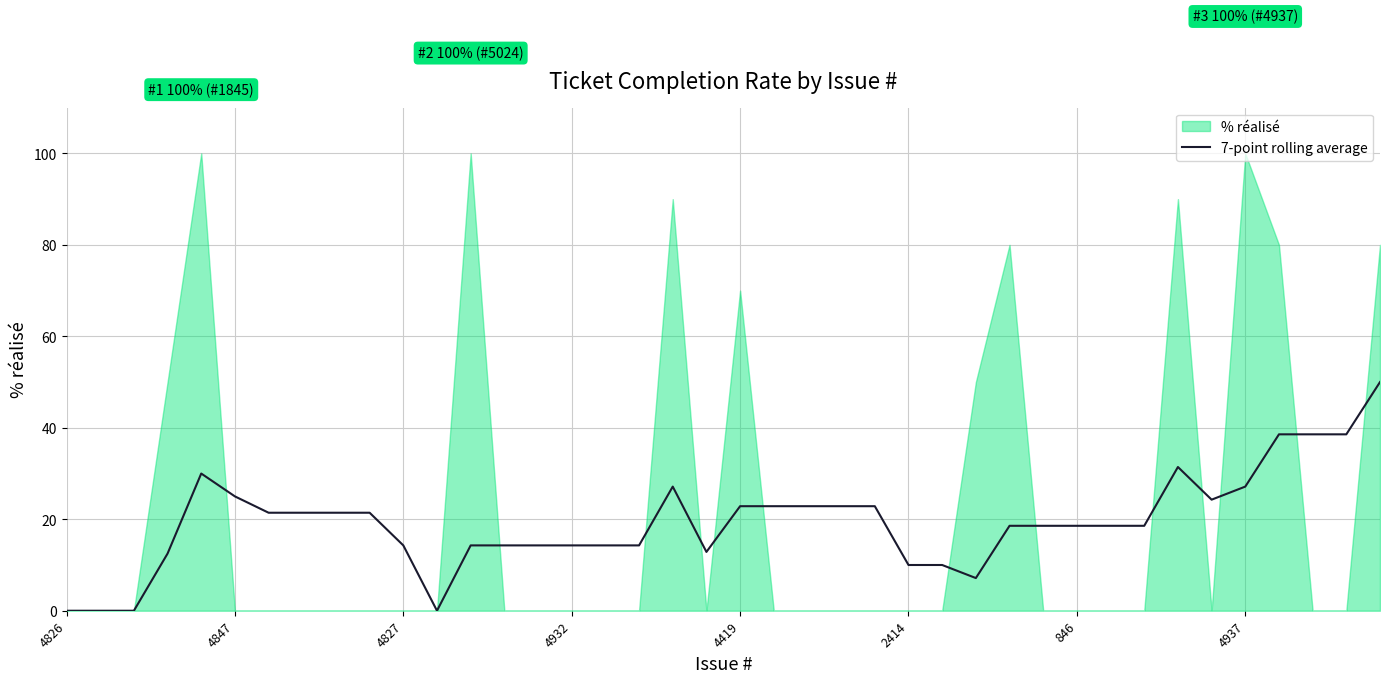

The 7-point rolling average series shows 5.3 at 2414. True or false?

False